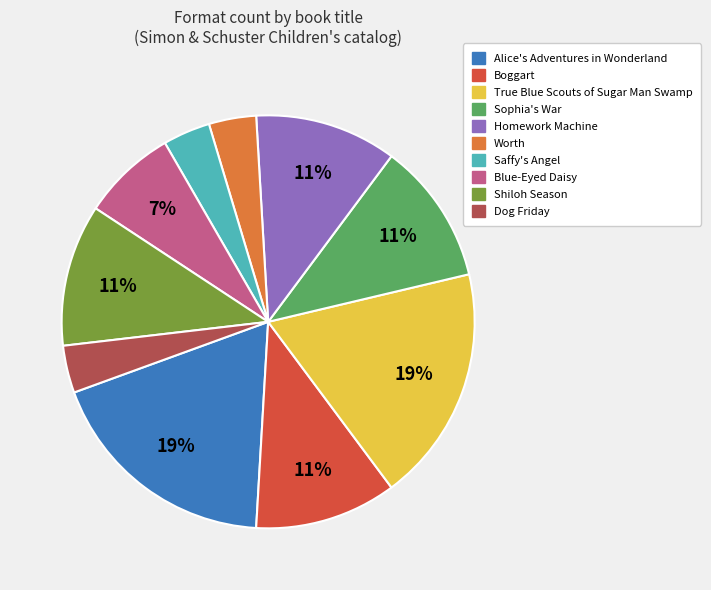

Is it true that Sophia's War is 1% of the pie?

False